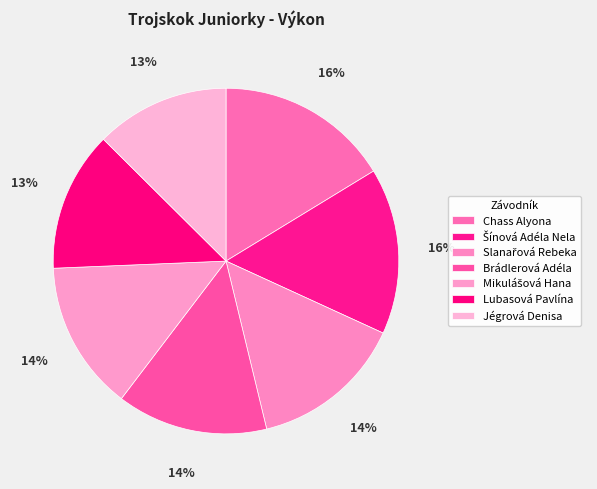

What is the ratio of the value at Lubasová Pavlína to the value at Chass Alyona?

0.8